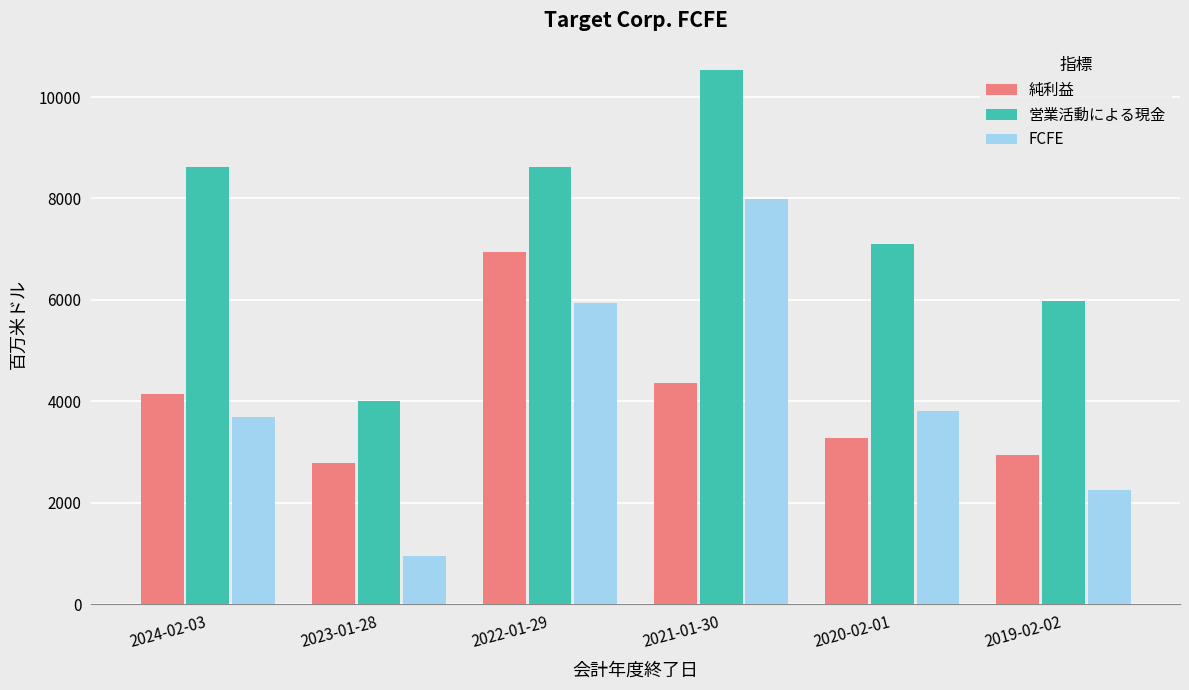

Which series has the largest range (max minus min)?

FCFE